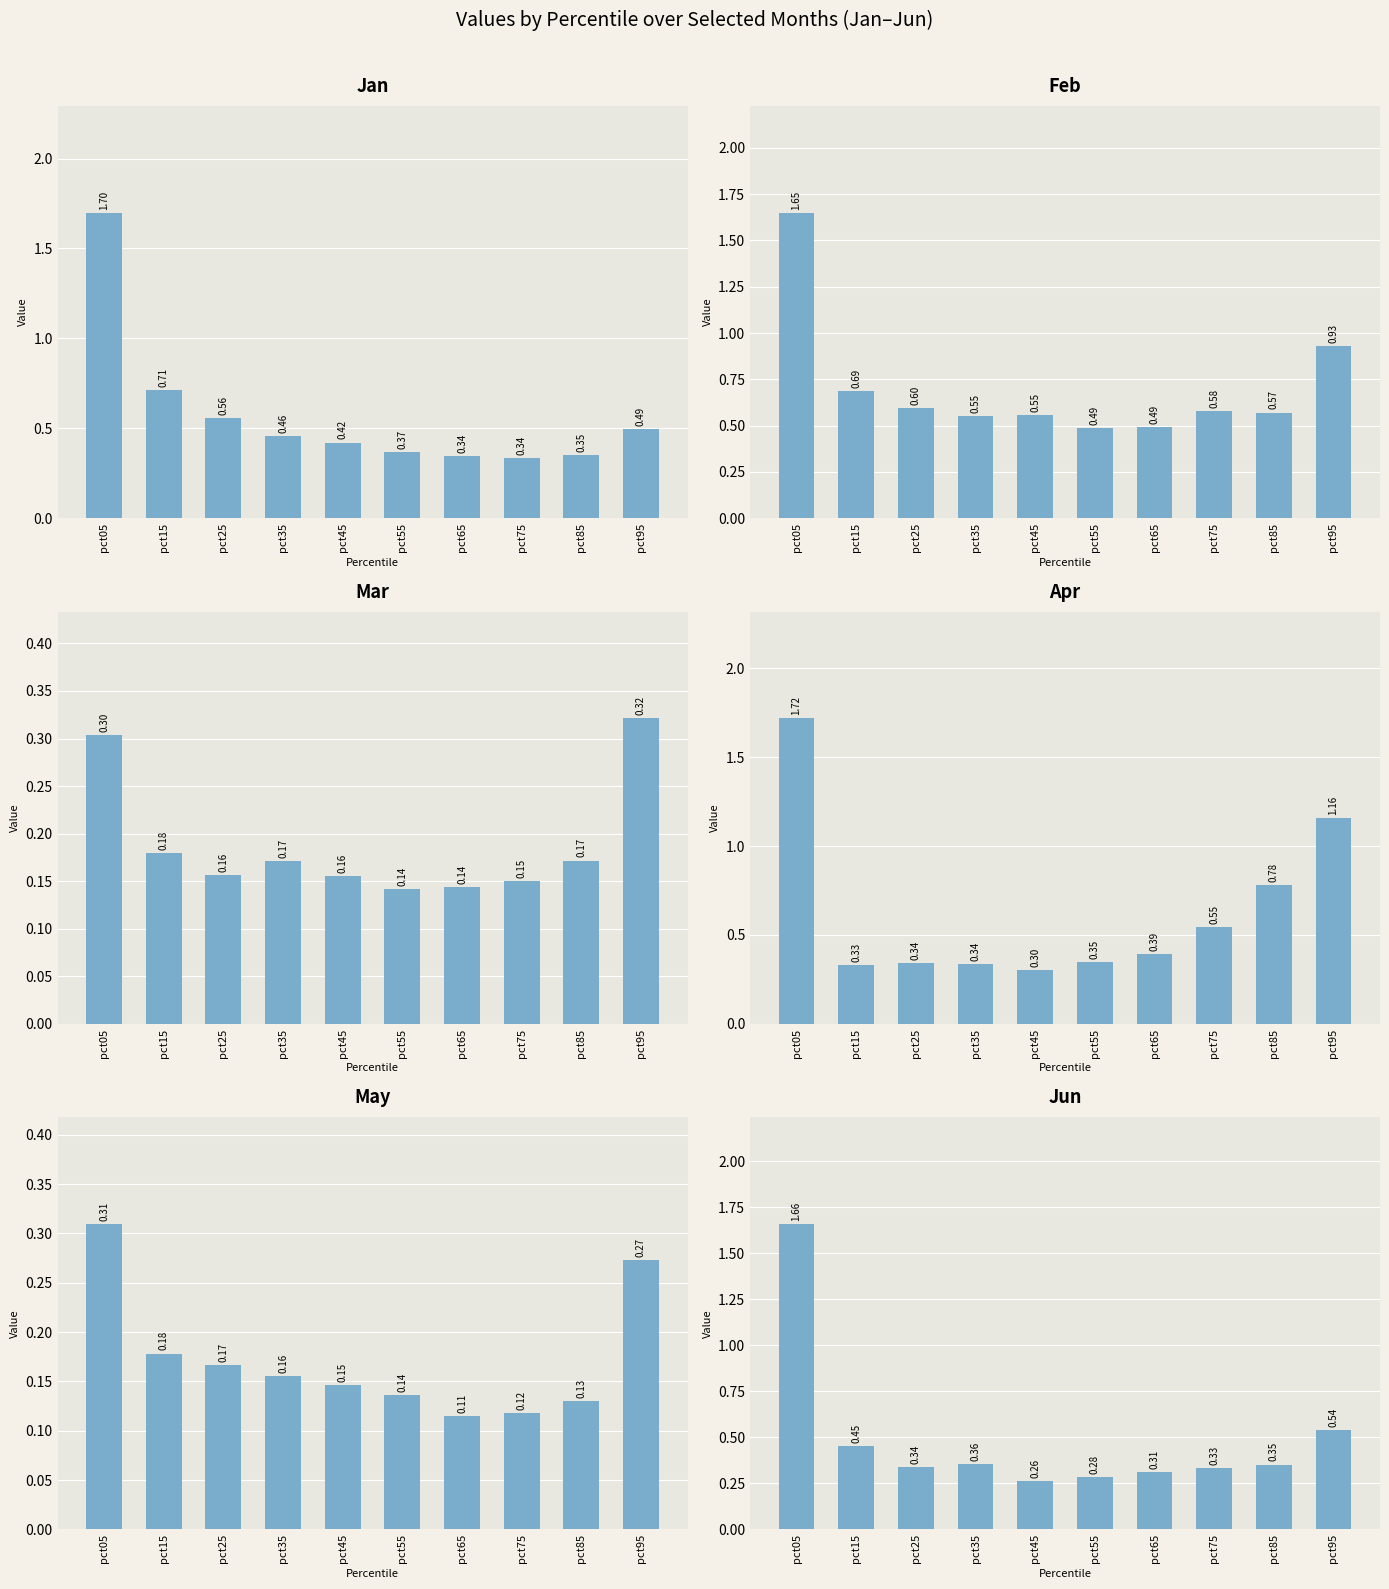

Which series has the largest range (max minus min)?

Apr